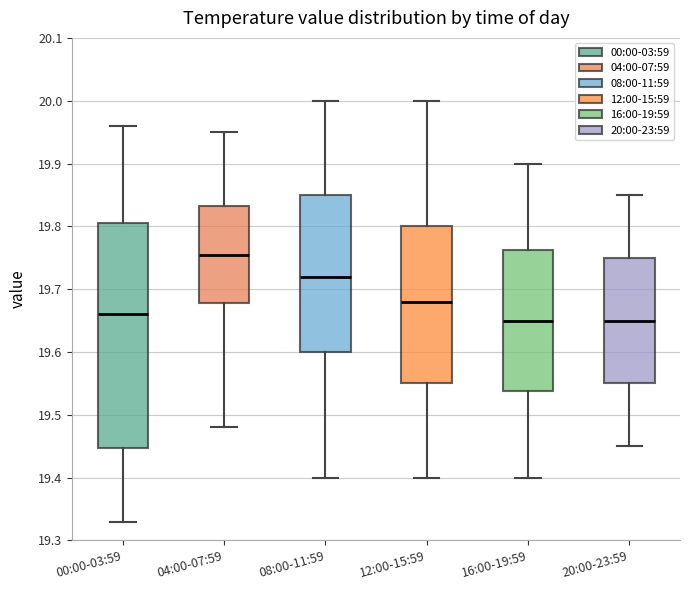

Comparing the boxes themselves (not the whiskers), which one is the tallest?

00:00-03:59